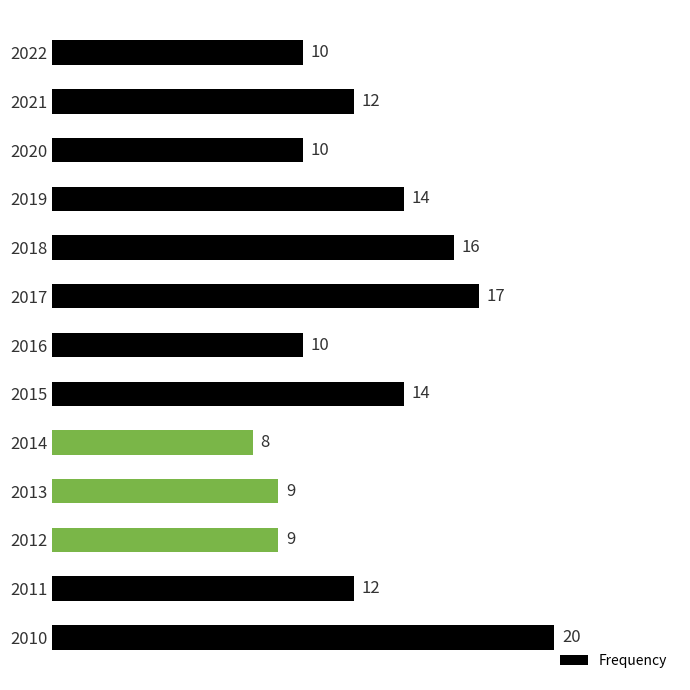

Reading bottom to top, extract all data points from this chart.

2010=20	2011=12	2012=9	2013=9	2014=8	2015=14	2016=10	2017=17	2018=16	2019=14	2020=10	2021=12	2022=10